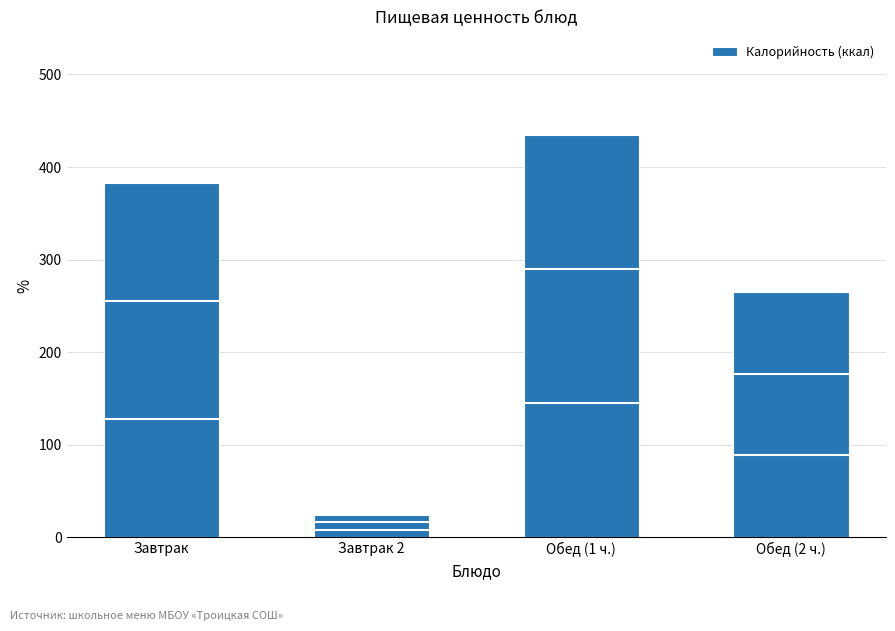

The value at Обед (1 ч.) is 165.1. True or false?

False